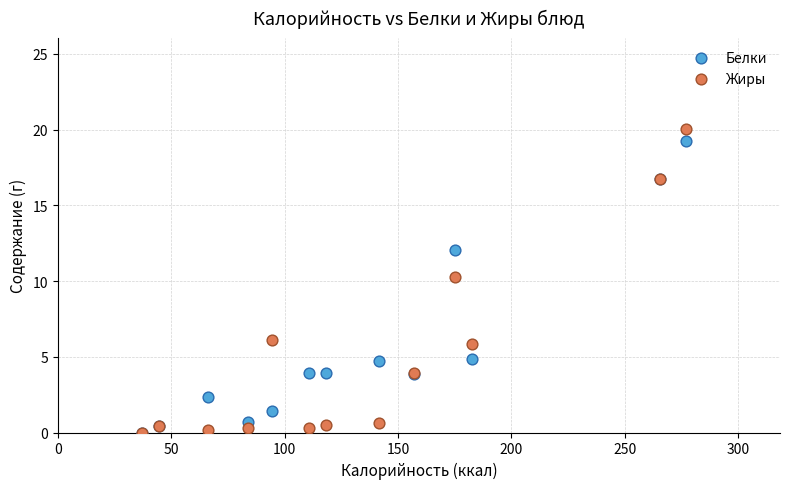

Which series has the widest spread of Y values?

Жиры